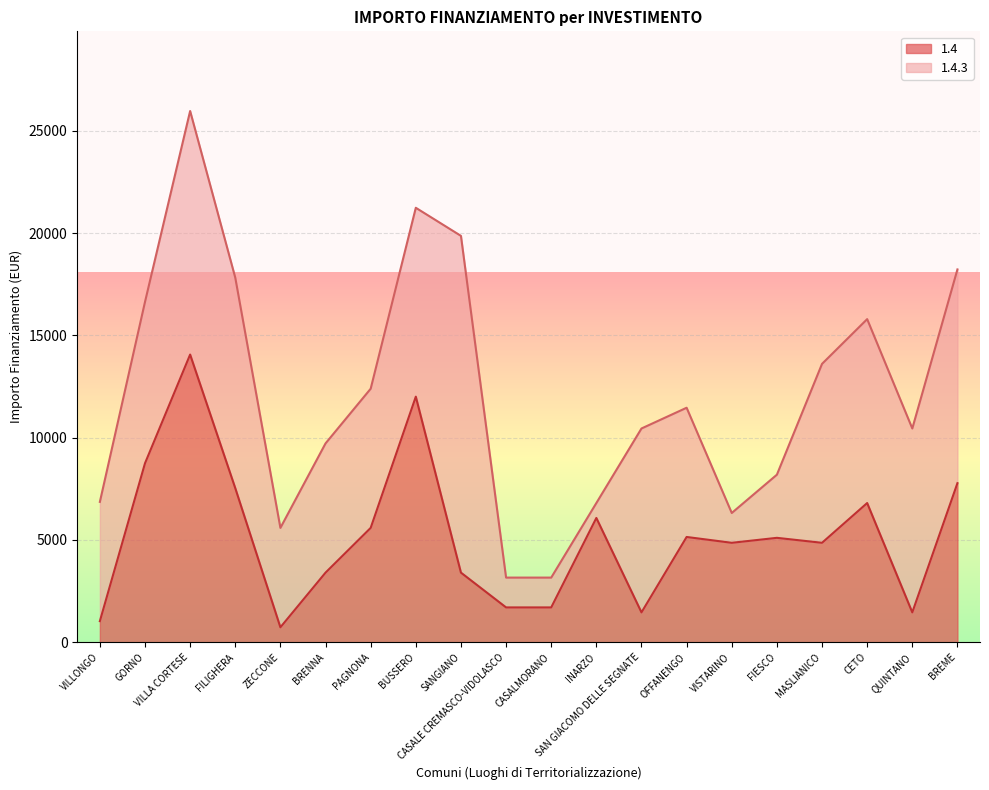

How many values are below 5103?

10